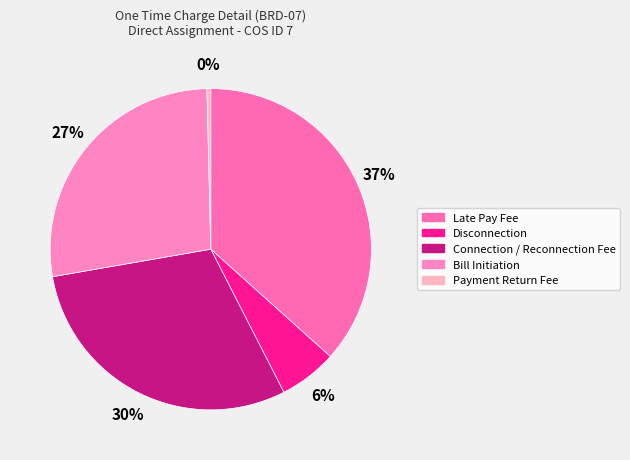

Which category has the smallest portion of the pie?

Payment Return Fee